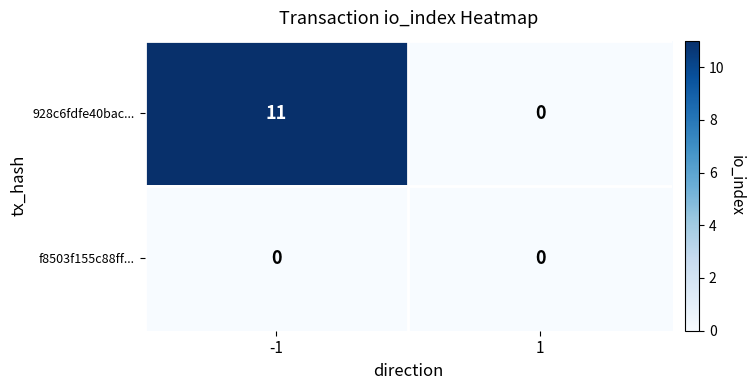

What is the difference between the maximum and minimum values in the 928c6fdfe40bac... series?

11